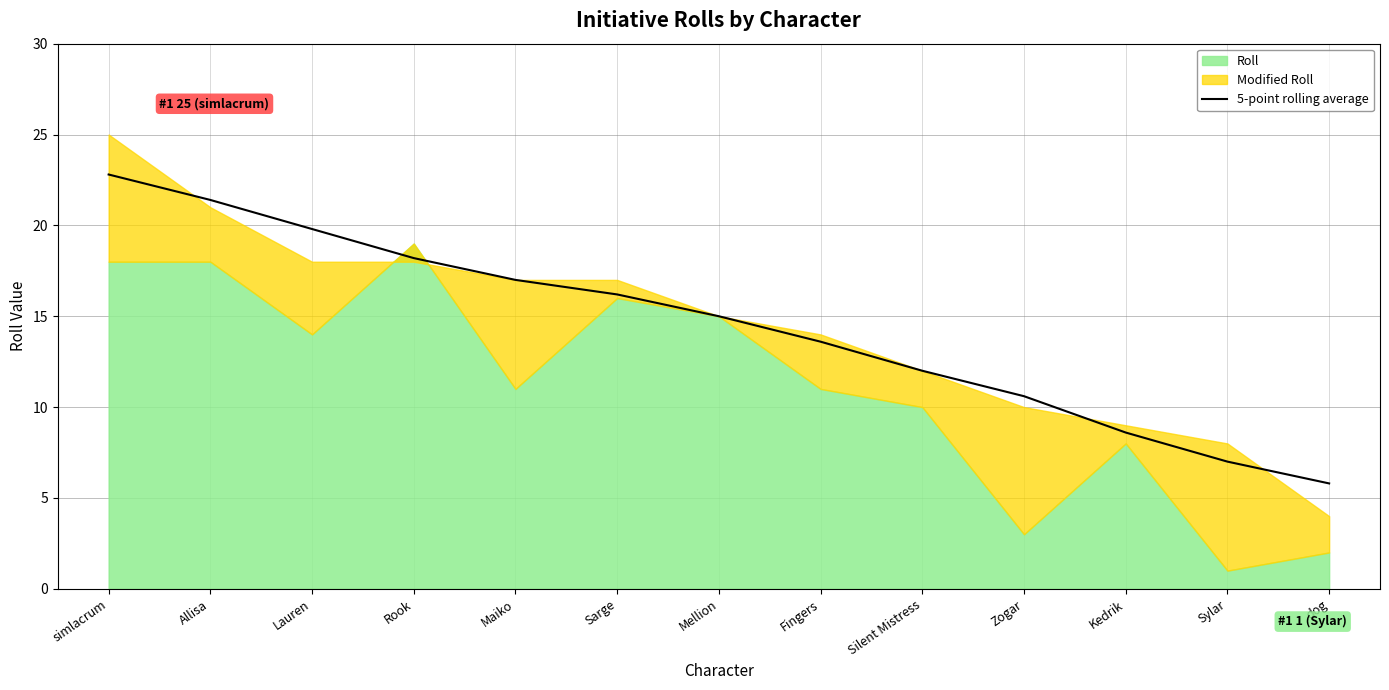

What position from the right is Mellion?

7